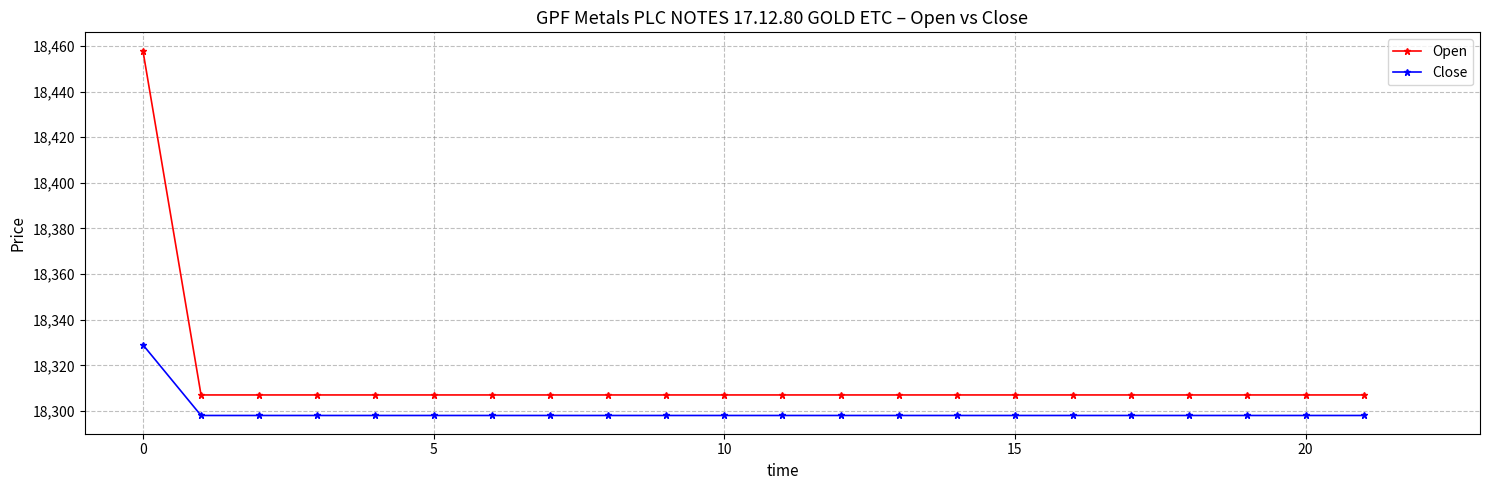

What are all the series names shown in the legend?

Open, Close